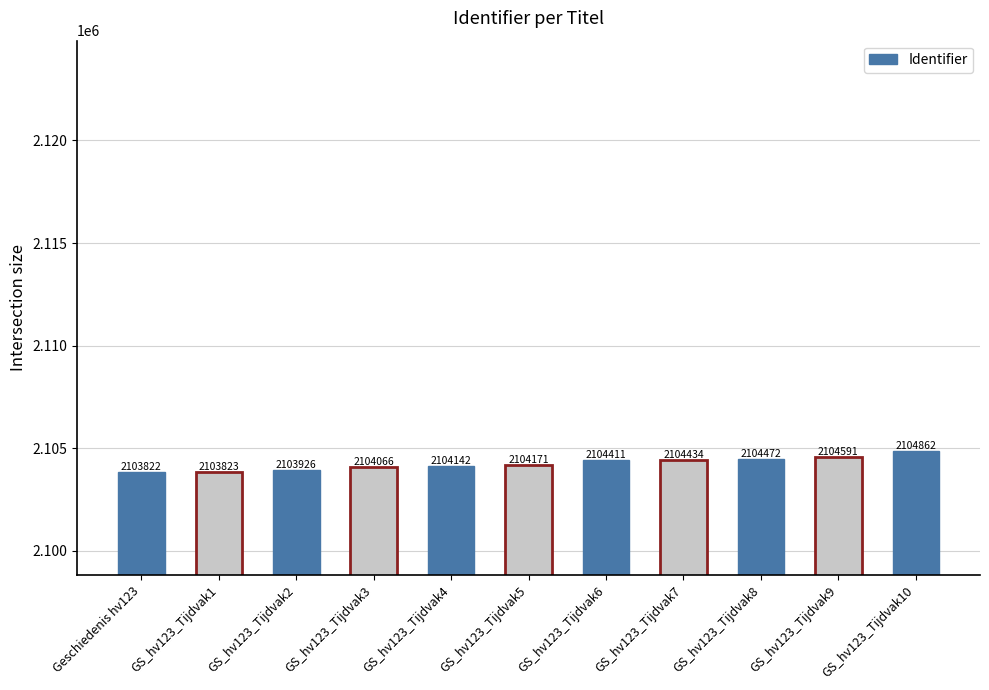

The chart shows a value of 2738673 at GS_hv123_Tijdvak2. True or false?

False